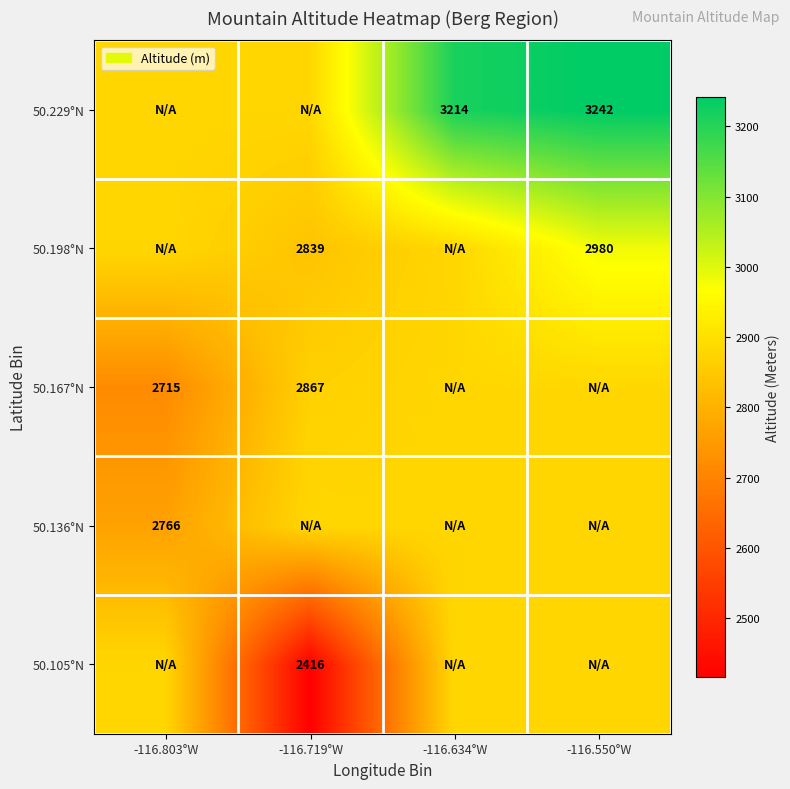

What is the difference between the highest and lowest values at -116.634°W?

333.9